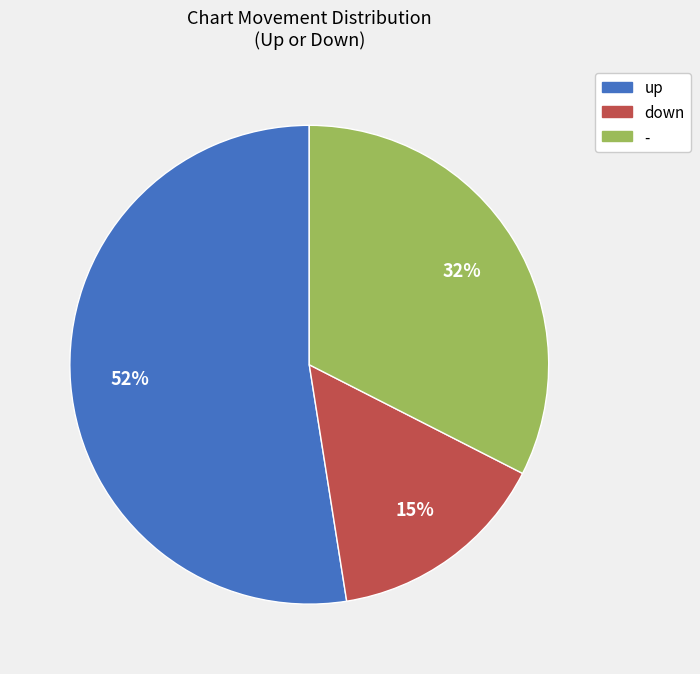

Approximately how many times larger is the value at up compared to down?

3.5